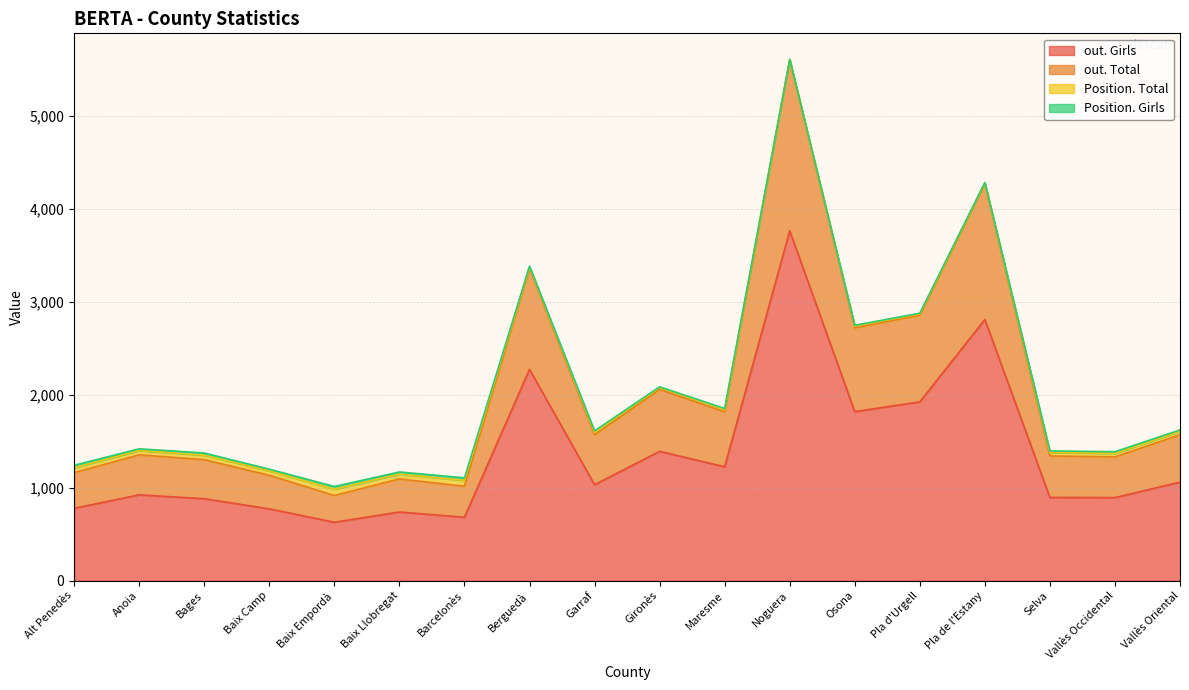

True or false: out. Total and out. Girls intersect in this chart.

False